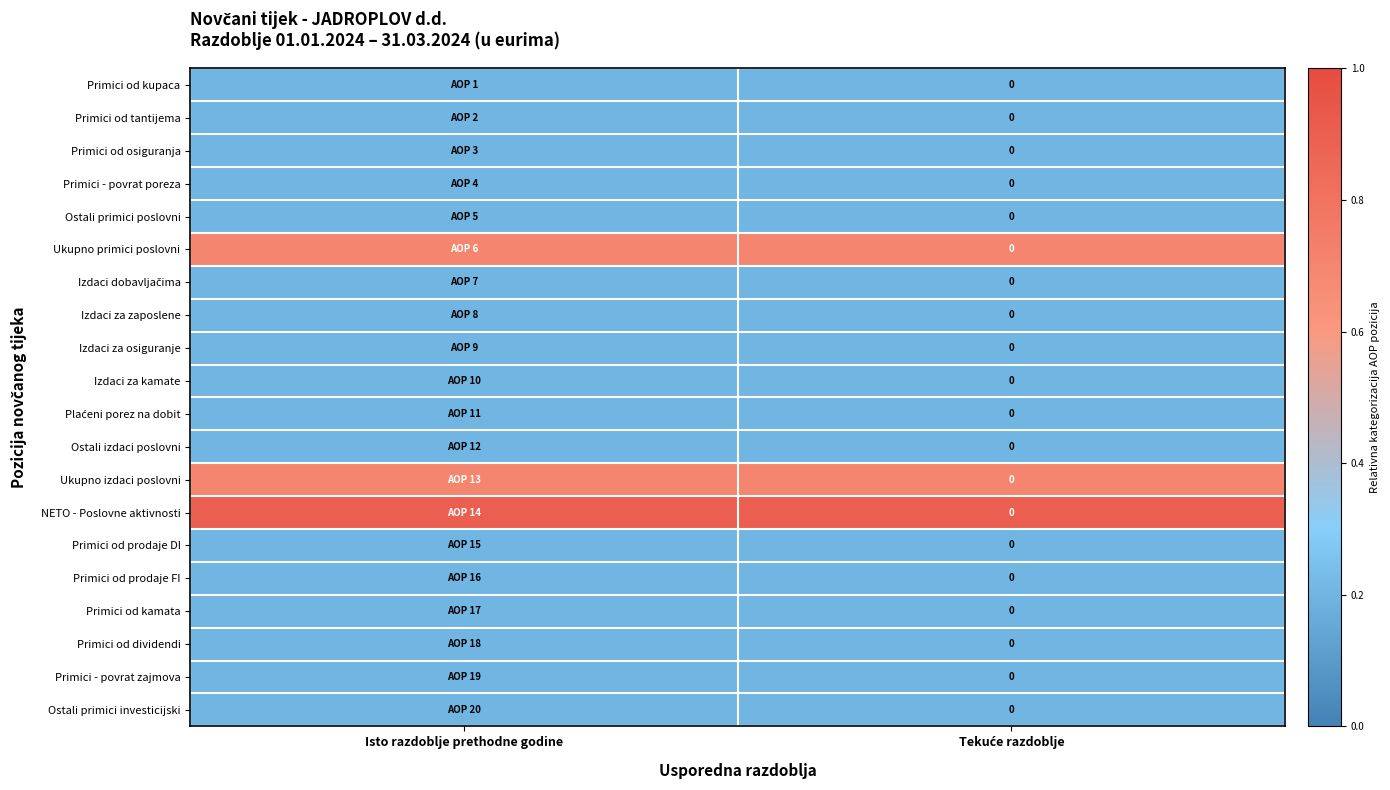

How many series are shown in this chart?

20